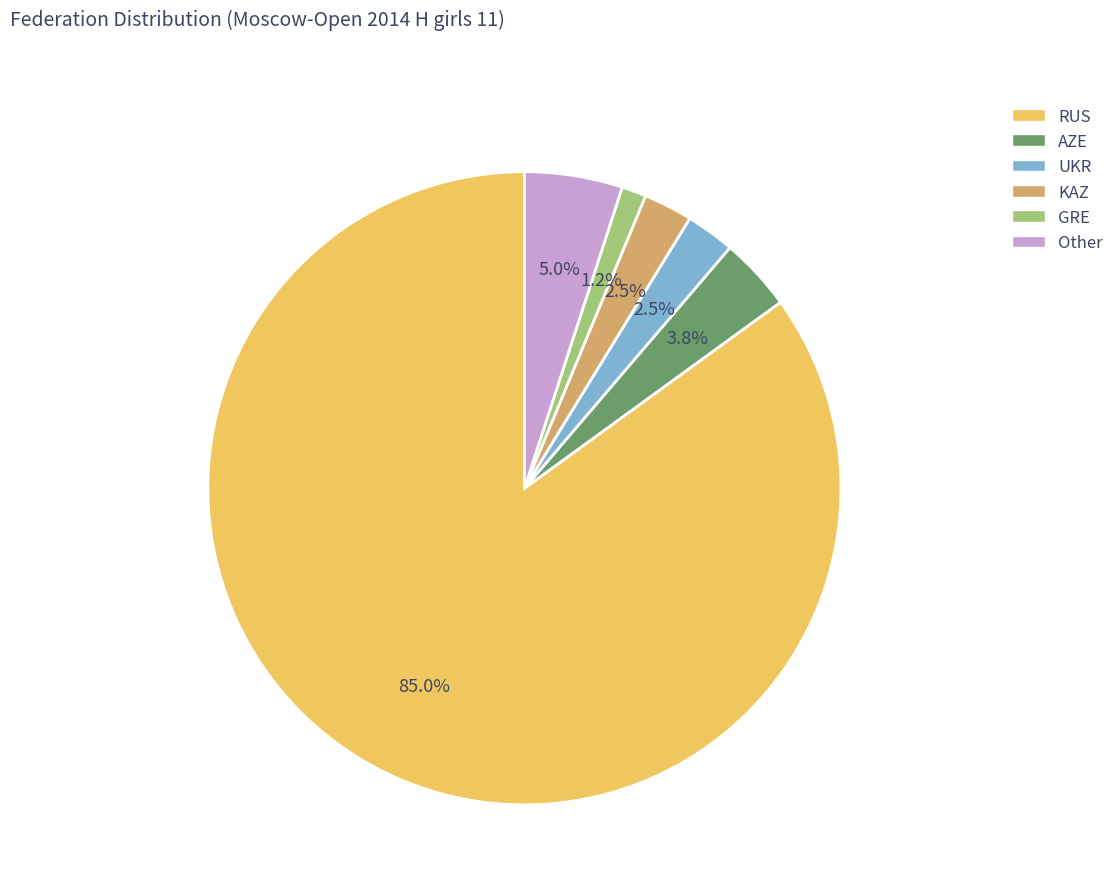

Which has a higher value, KAZ or GRE?

KAZ